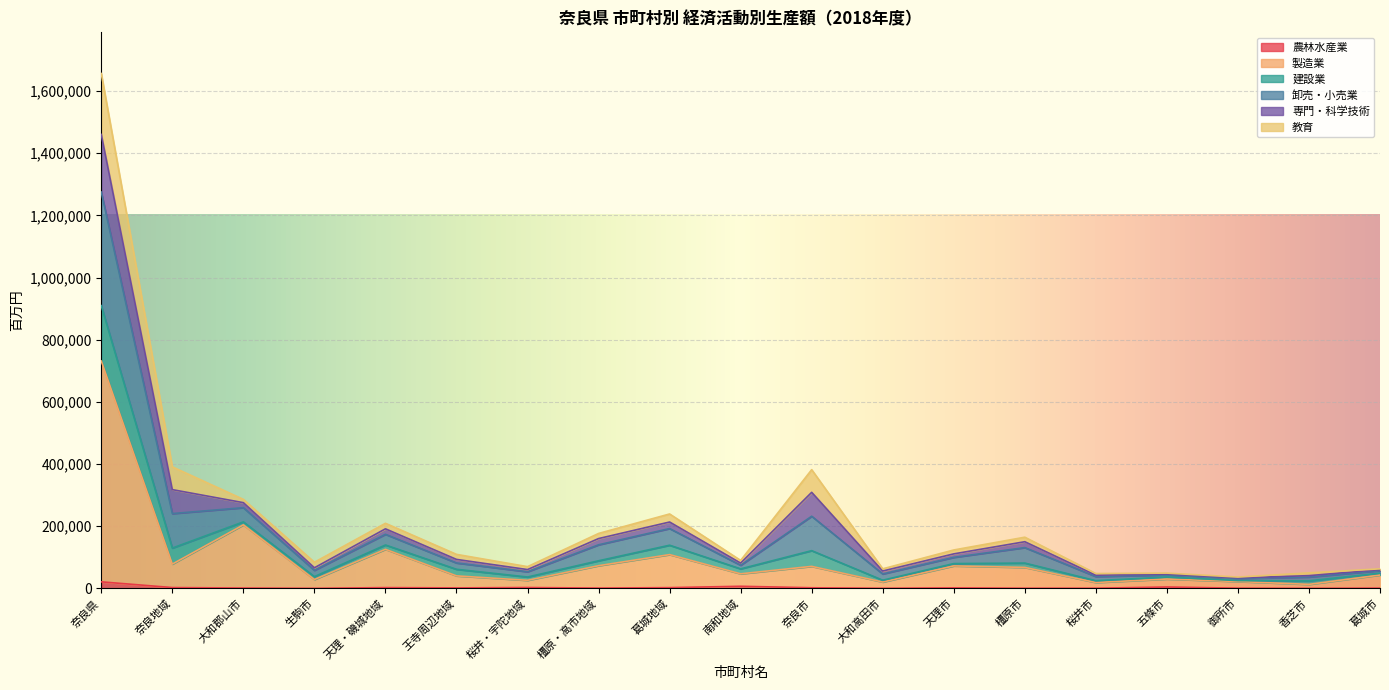

What is the label of the 2nd point from the right?

香芝市